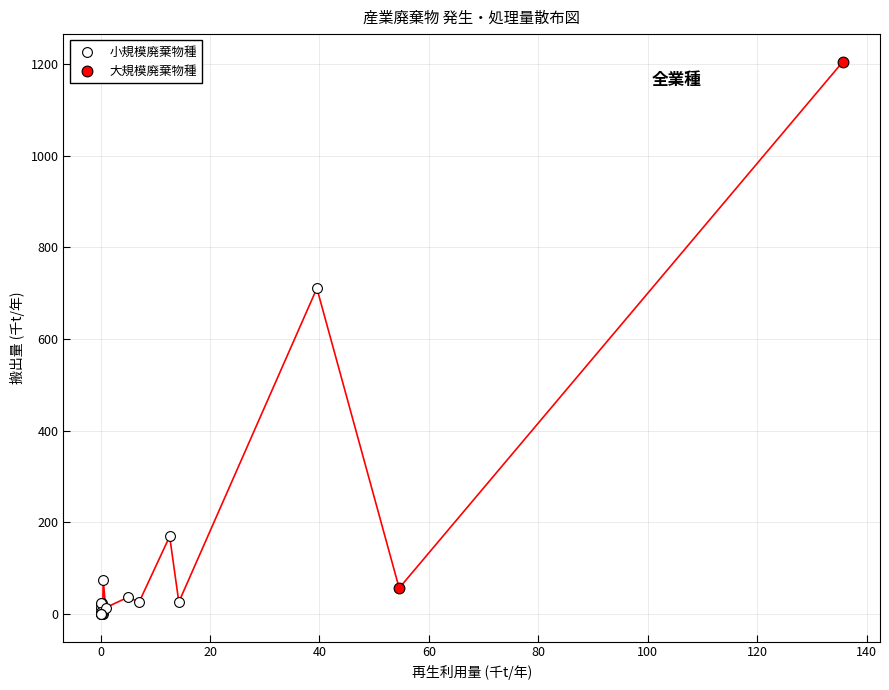

What are all the series names shown in the legend?

小規模廃棄物種, 大規模廃棄物種